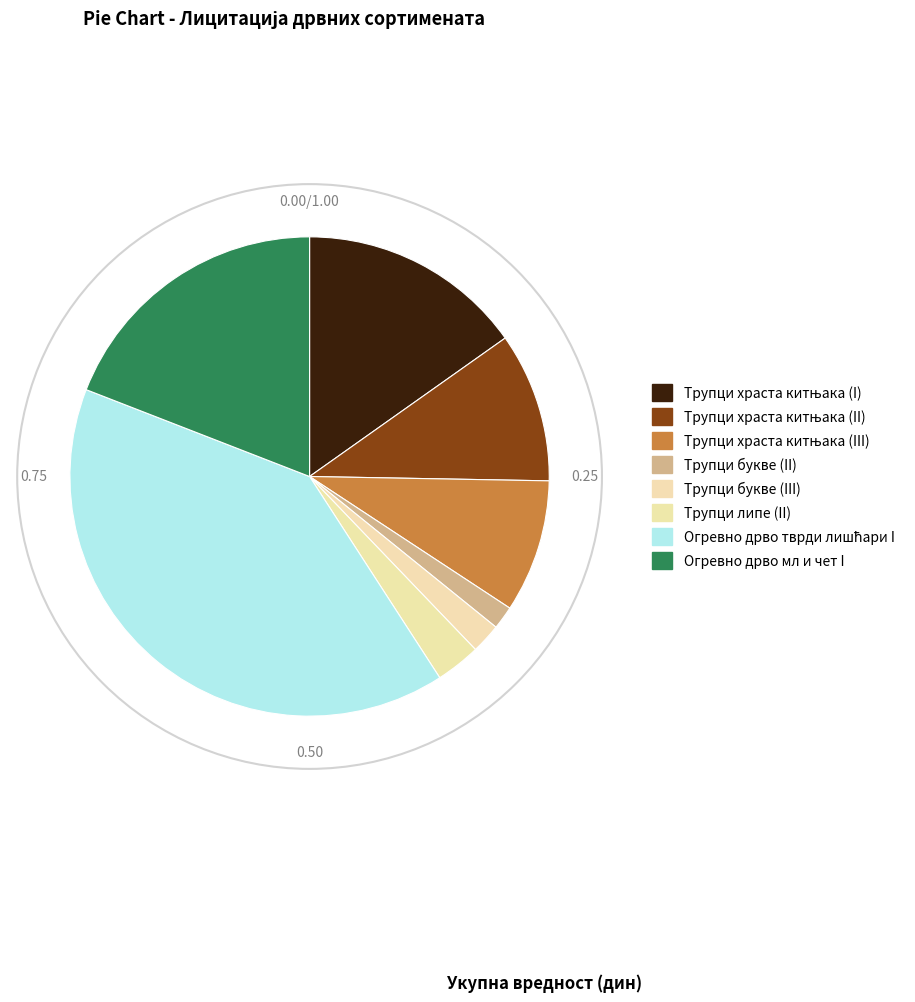

What is the change in value from Огревно дрво тврди лишћари I to Огревно дрво мл и чет I?

-164429.8